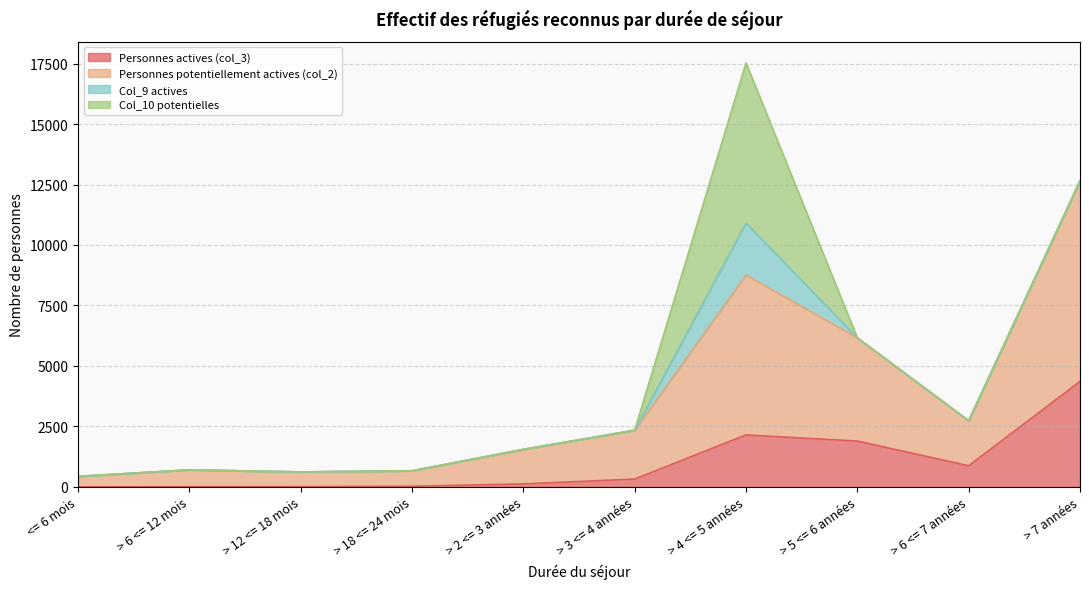

Which category has the lowest value in the Personnes potentiellement actives (col_2) series?

<= 6 mois